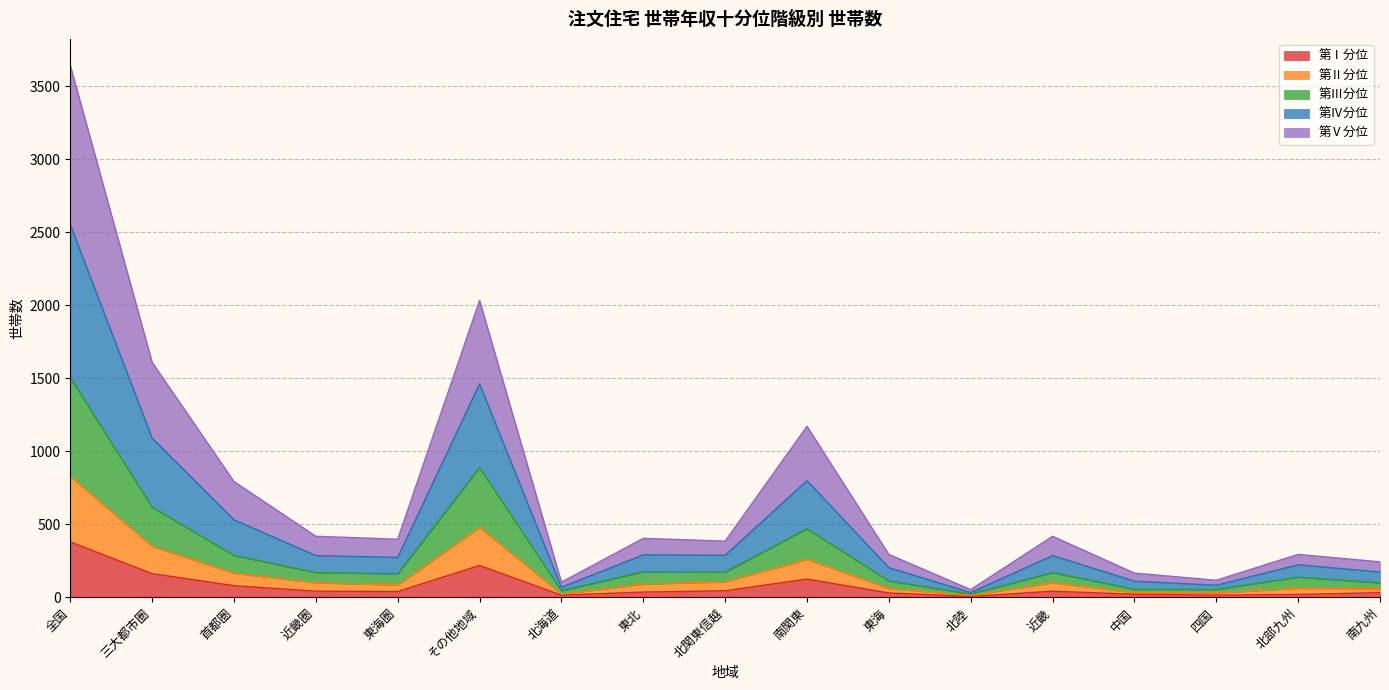

How many lines are shown in the chart?

5